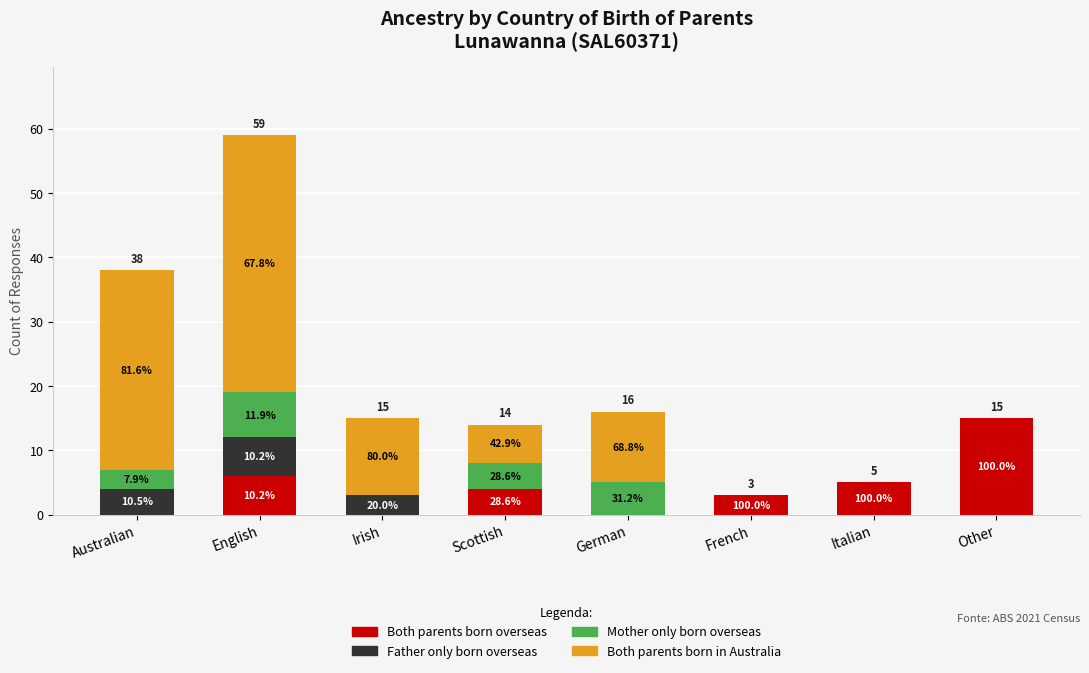

What are all the series names shown in the legend?

Both parents born overseas, Father only born overseas, Mother only born overseas, Both parents born in Australia